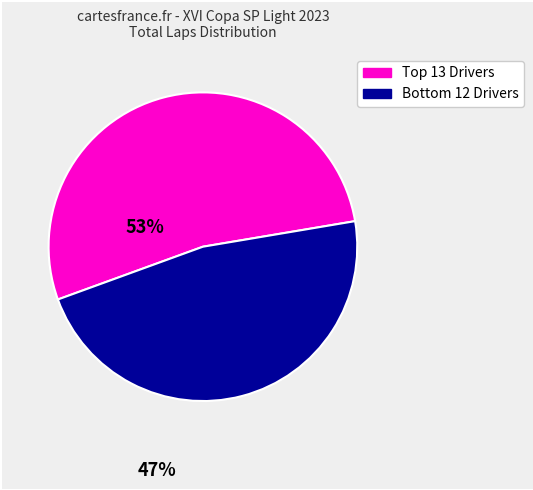

Does any single category account for the majority?

Yes